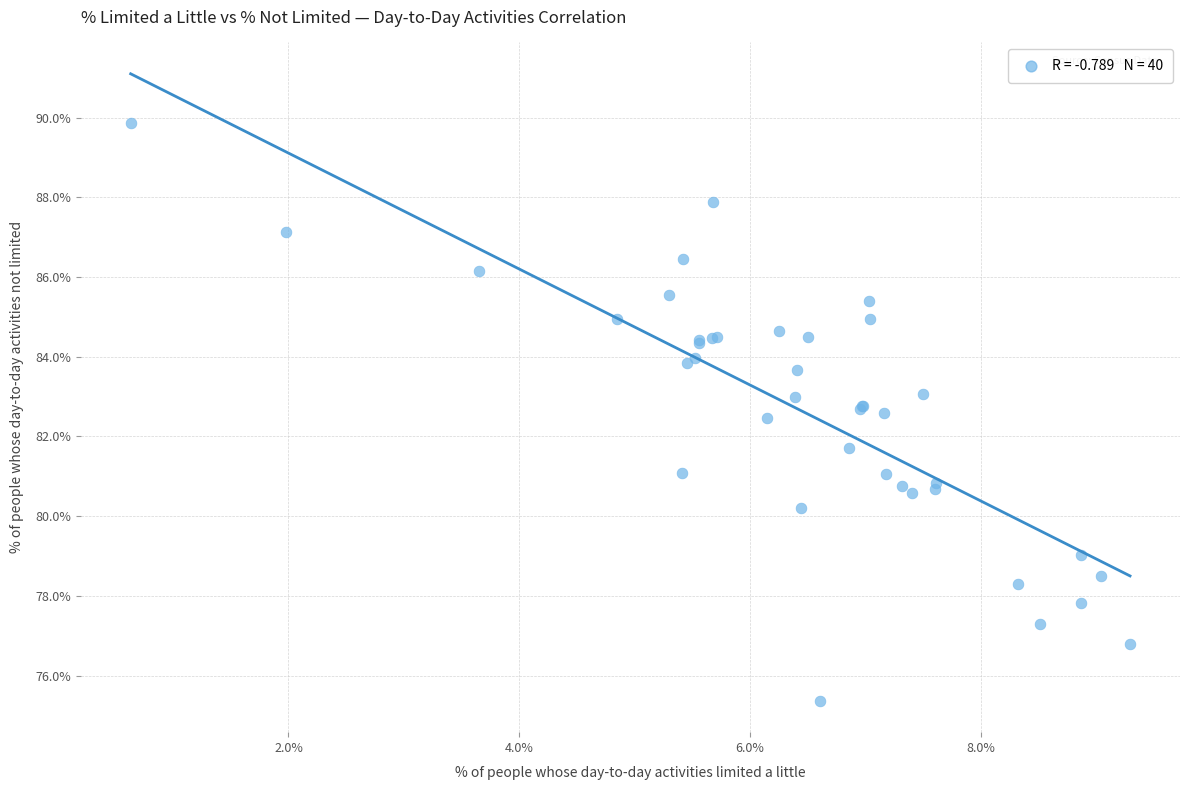

What Y value in the scatter plot is closest to 82?

81.7